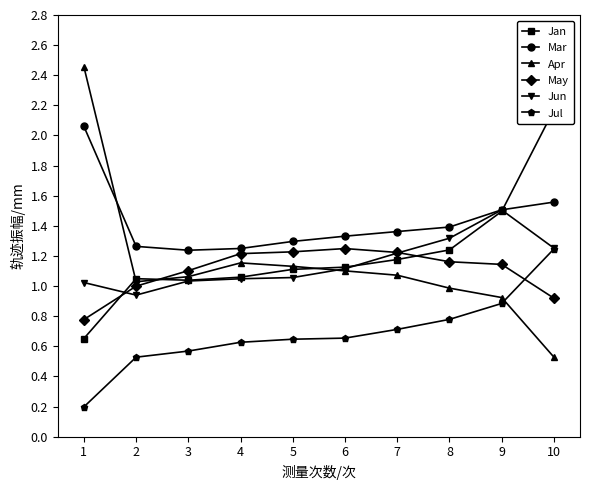

What is the sum of all Jul values?

6.8